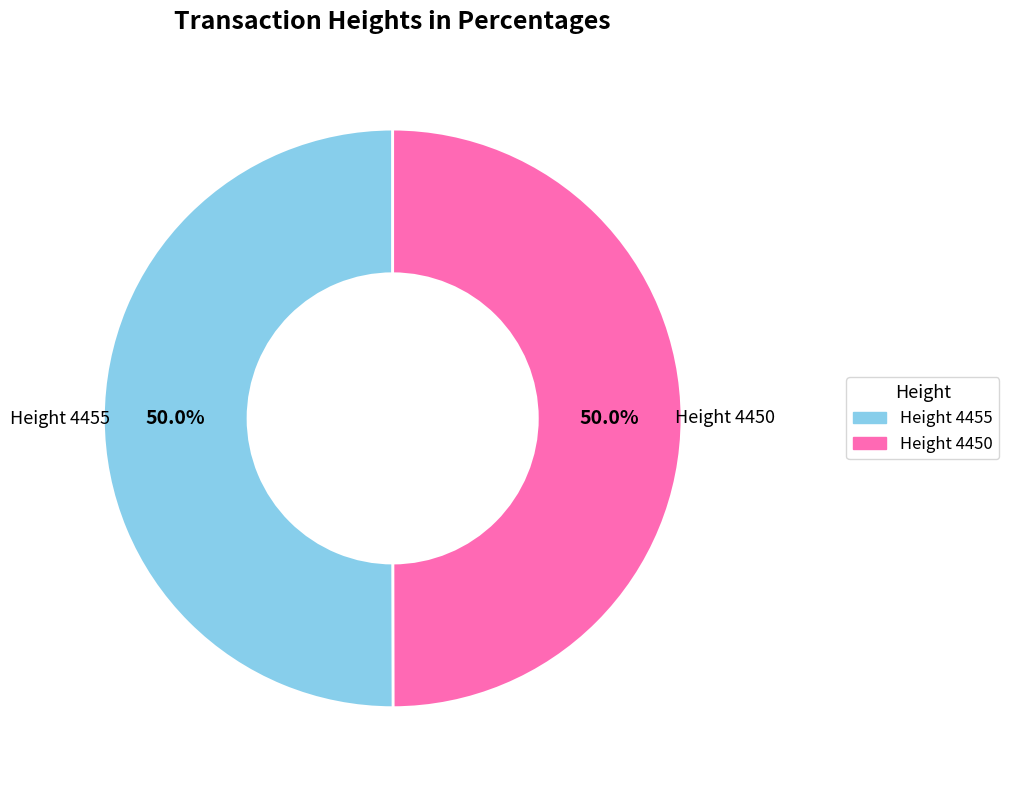

Combined, do Height 4450 and Height 4455 account for over 50%?

Yes